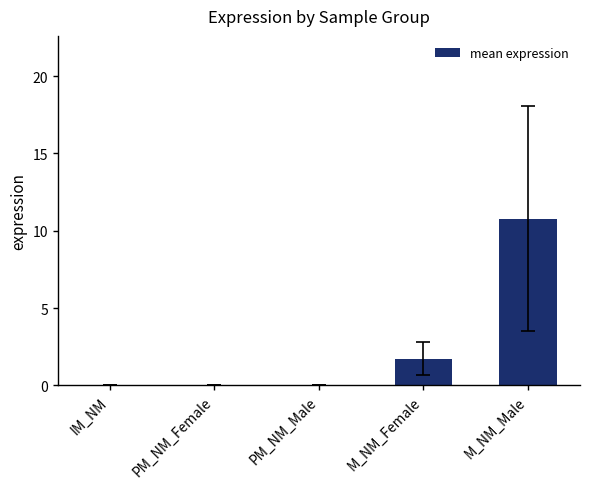

The value at M_NM_Male is 5.9. True or false?

False